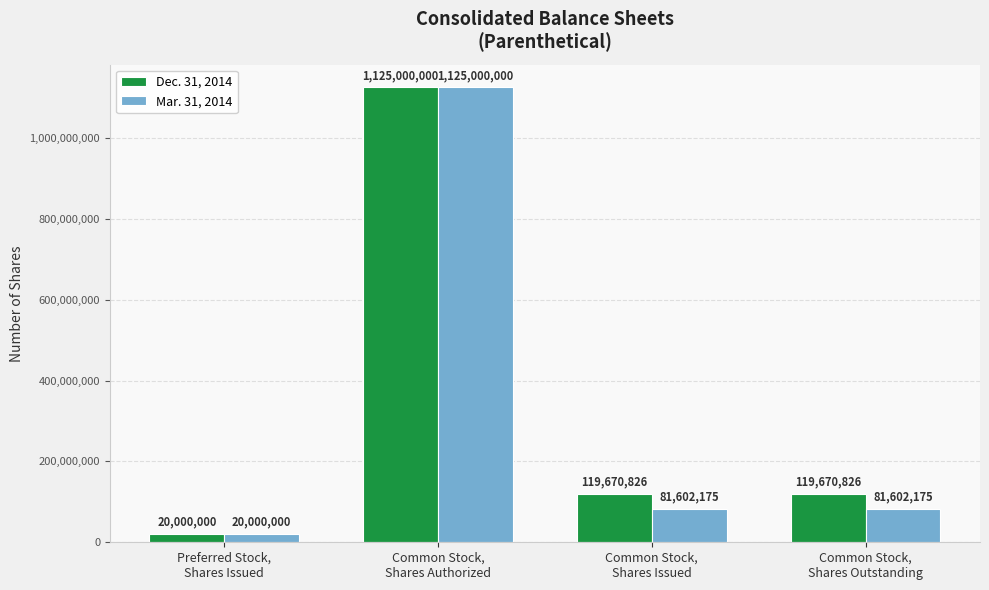

What is the label of the 4th bar from the left?

Common Stock,
Shares Outstanding